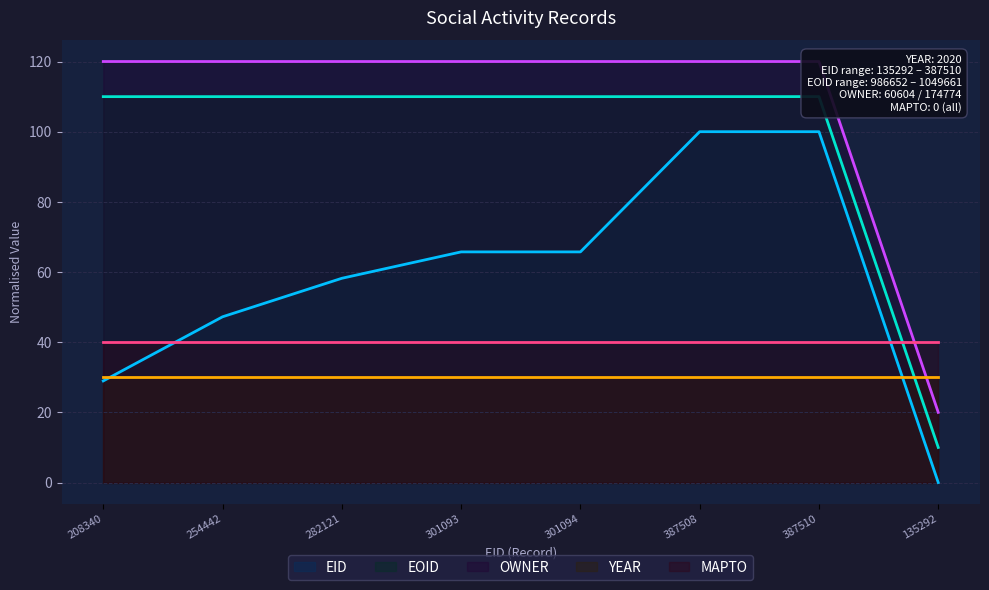

What is the greatest value displayed?

120.0